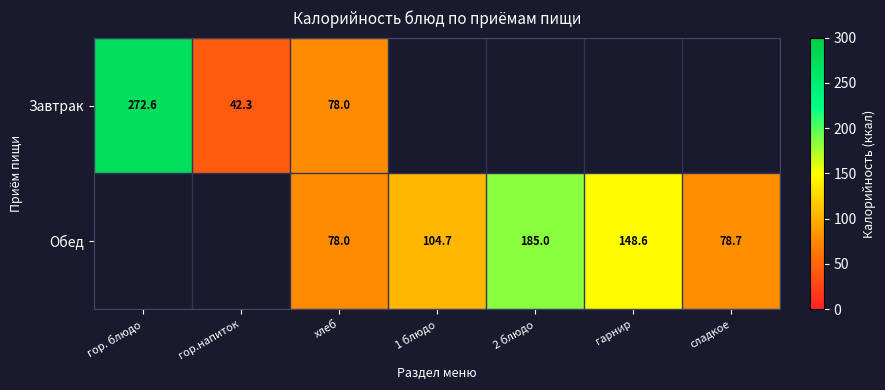

Which category has the highest value across all series?

гор. блюдо